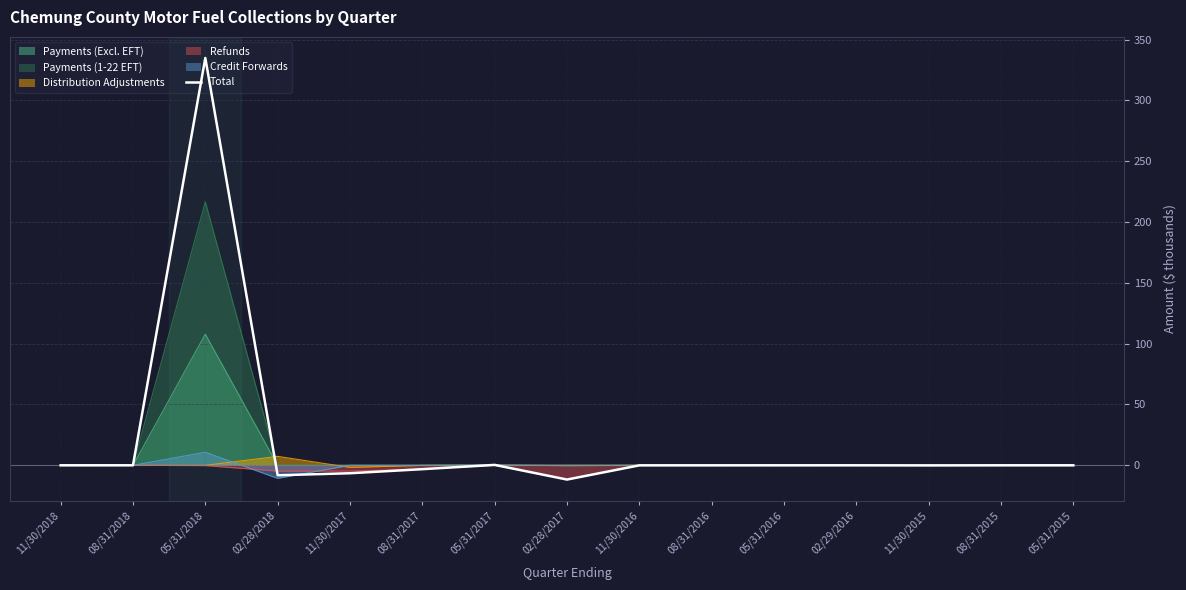

How many lines are shown in the chart?

6